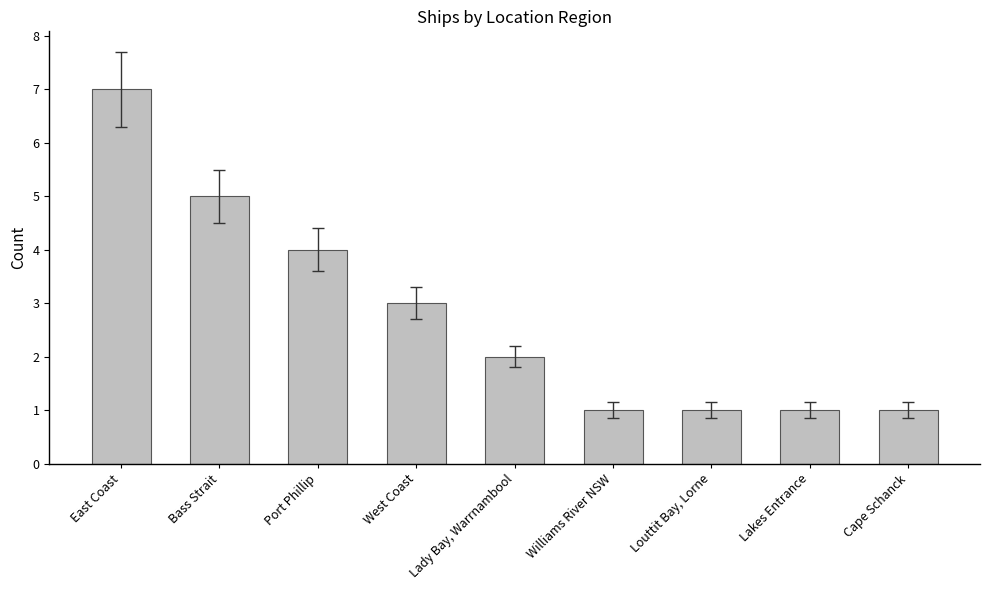

What value does the data have at Lady Bay, Warrnambool?

2